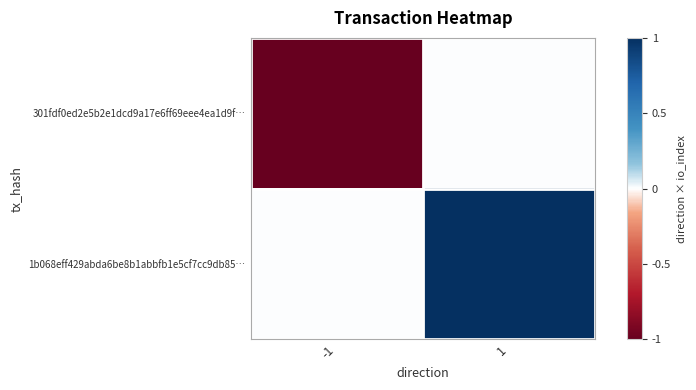

What is the spread (max minus min) of values at 1?

1